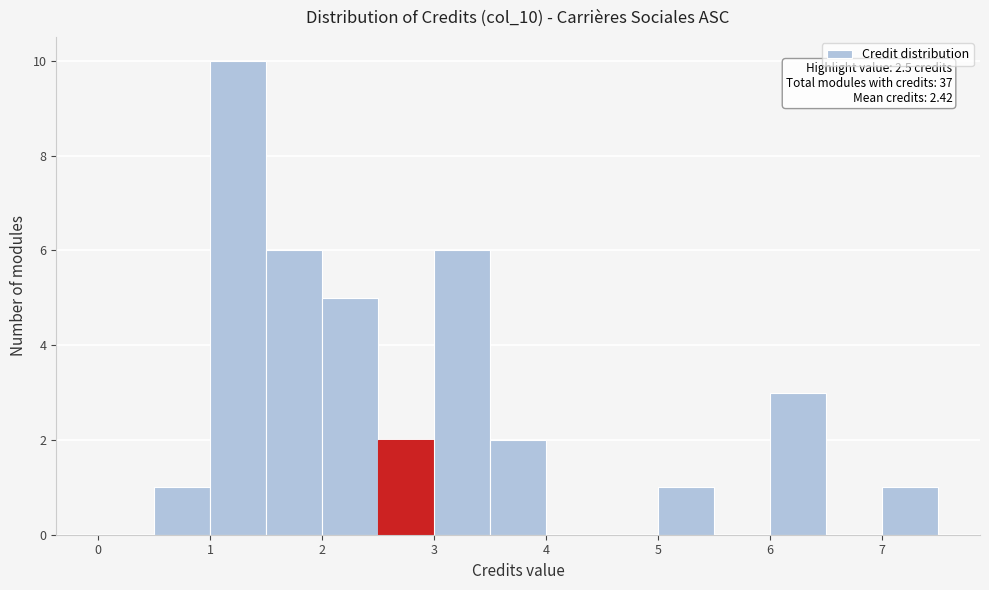

Over which range of the x-axis is the bar tallest?

1.0 to 1.5